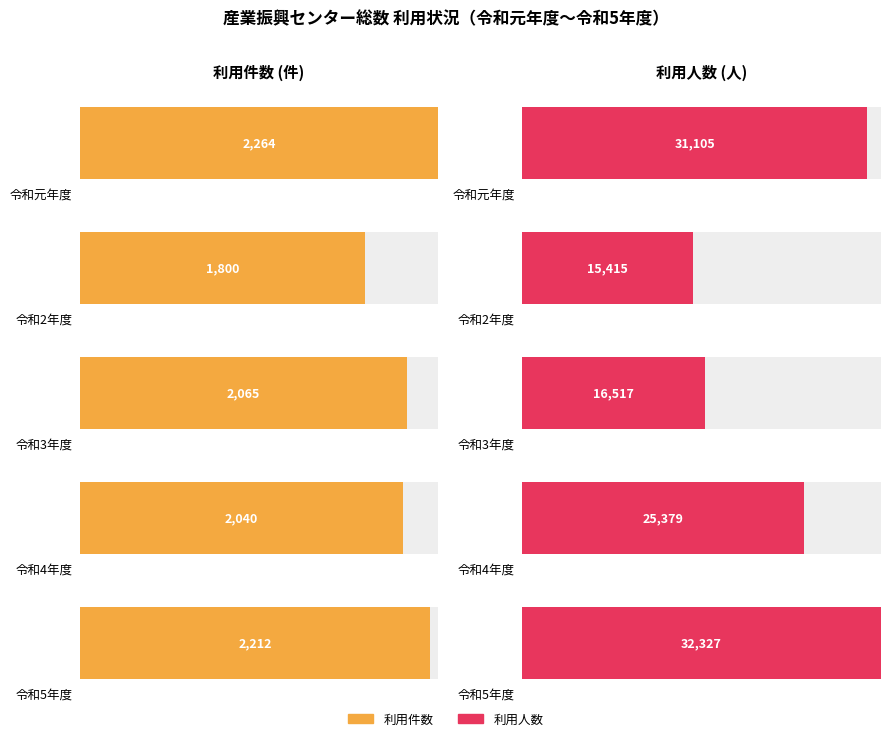

At how many categories does at least one series exceed 6964?

5